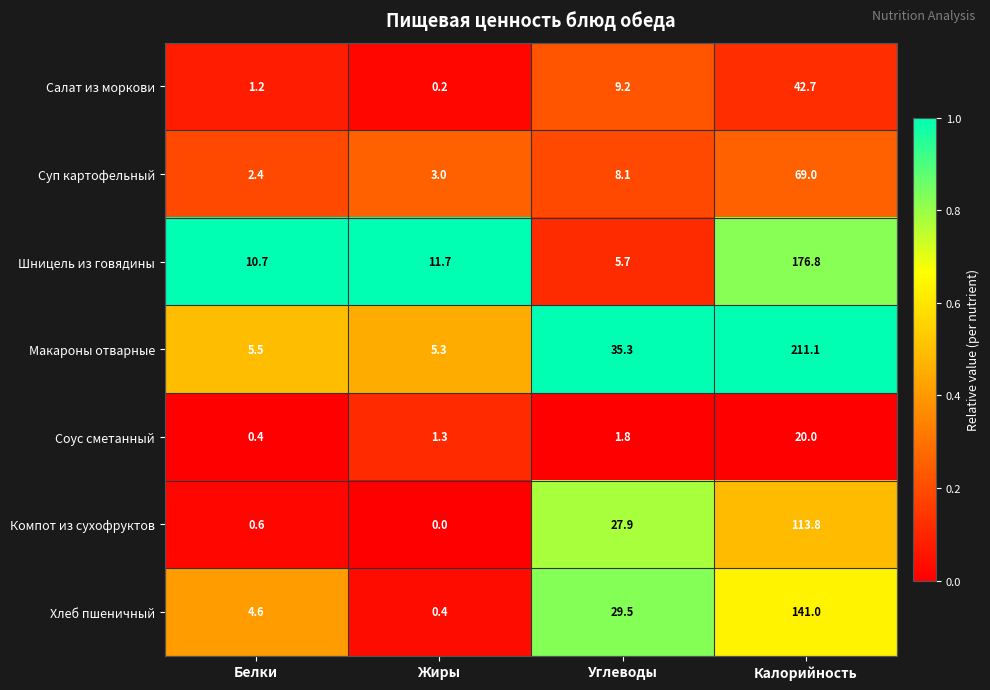

Which label corresponds to the largest value in the chart?

Калорийность